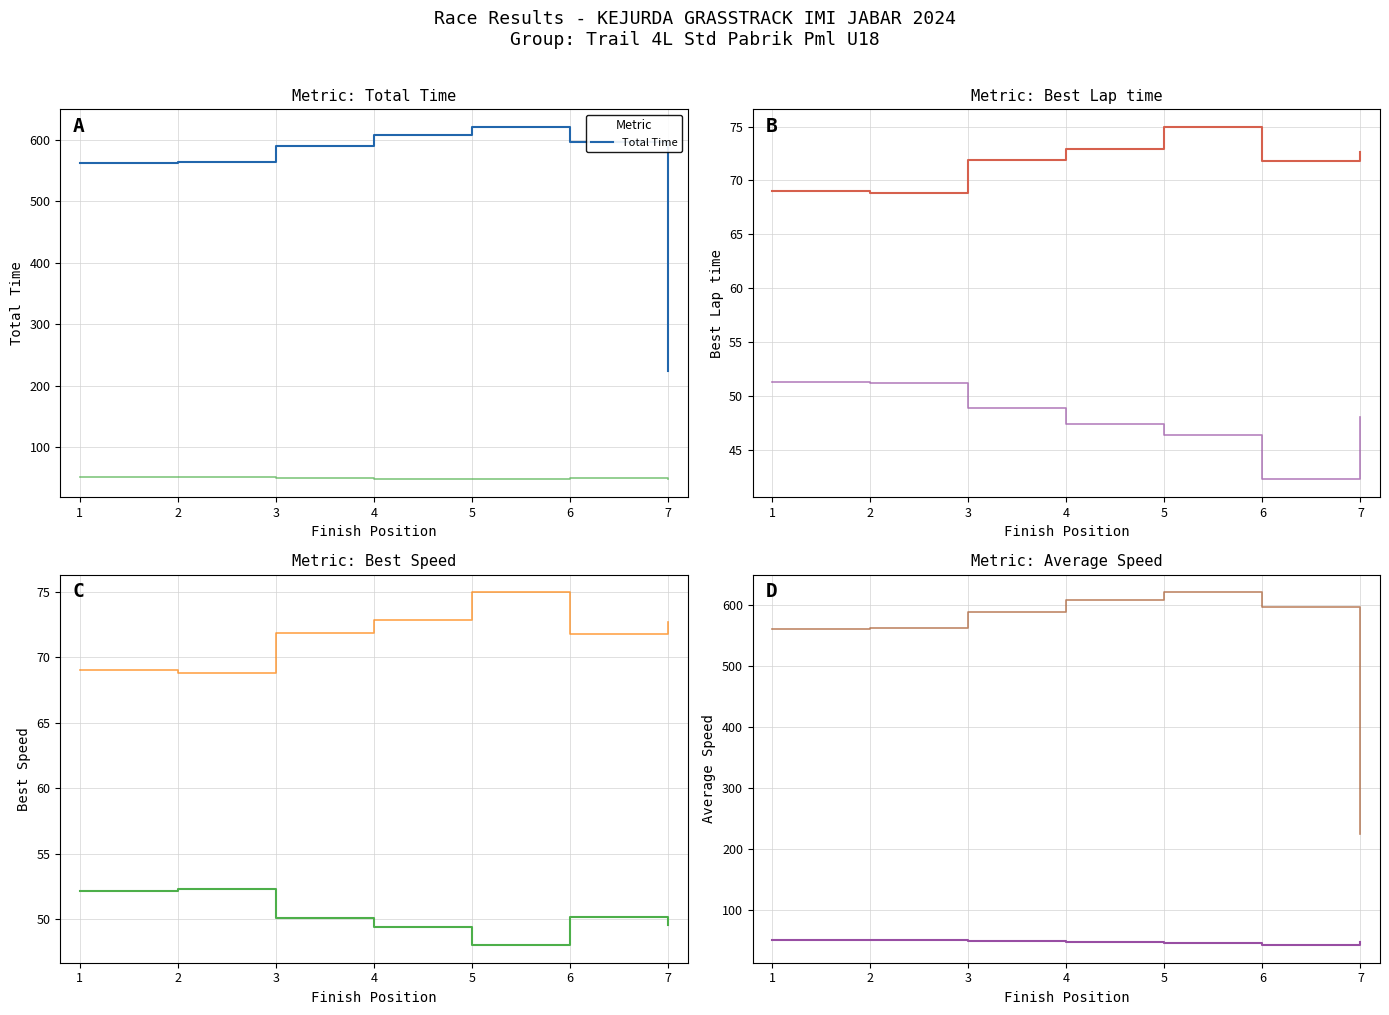

How many interior local valleys does the Average Speed series have?

1